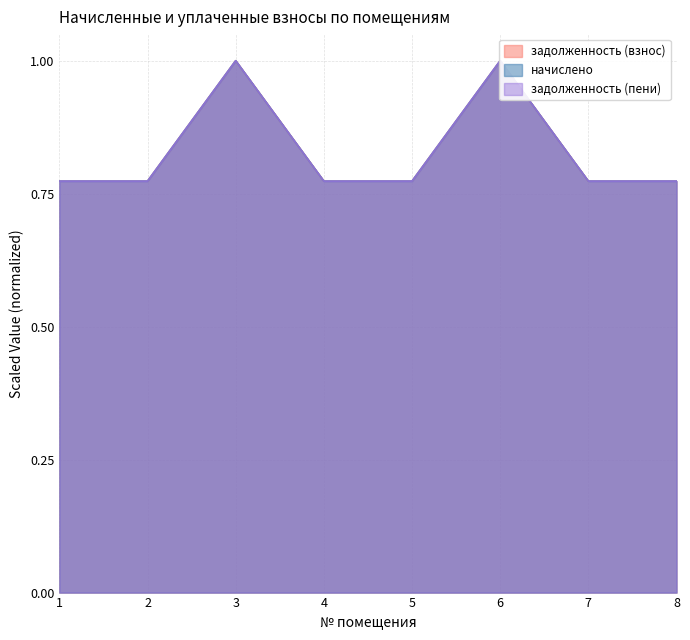

Rank the categories by начислено value from lowest to highest.

1, 2, 4, 5, 7, 8, 3, 6